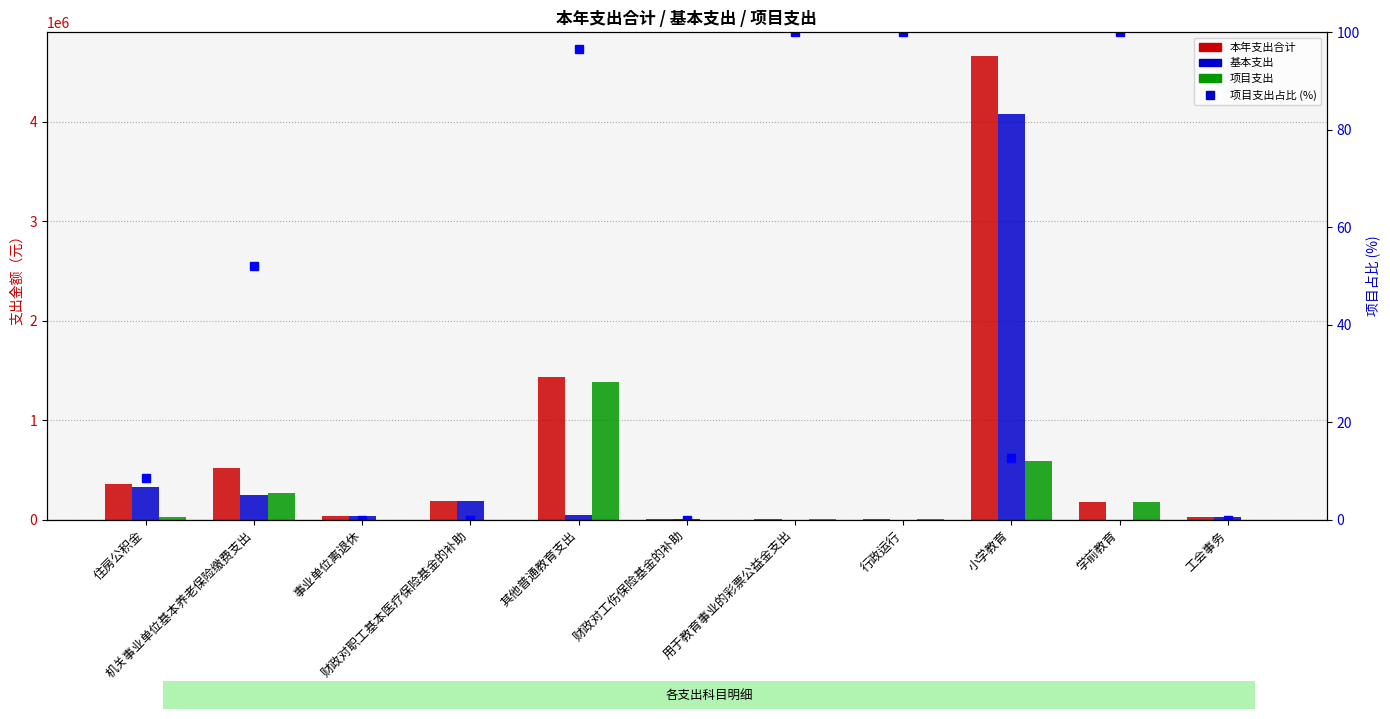

Reading left to right, extract all data points from this chart.

本年支出合计: 355694.0	523991.3	35000.0	191804.6	1435616.5	4905.0	10000.0	8000.0	4666458.5	174610.5	30273.0
基本支出: 324934.9	250980.7	35000.0	191804.6	50138.1	4905.0	0.0	0.0	4077670.5	0.0	30273.0
项目支出: 30759.1	273010.6	0.0	0.0	1385478.4	0.0	10000.0	8000.0	588788.0	174610.5	0.0
项目支出占比 (%): 8.6	52.1	0.0	0.0	96.5	0.0	100.0	100.0	12.6	100.0	0.0